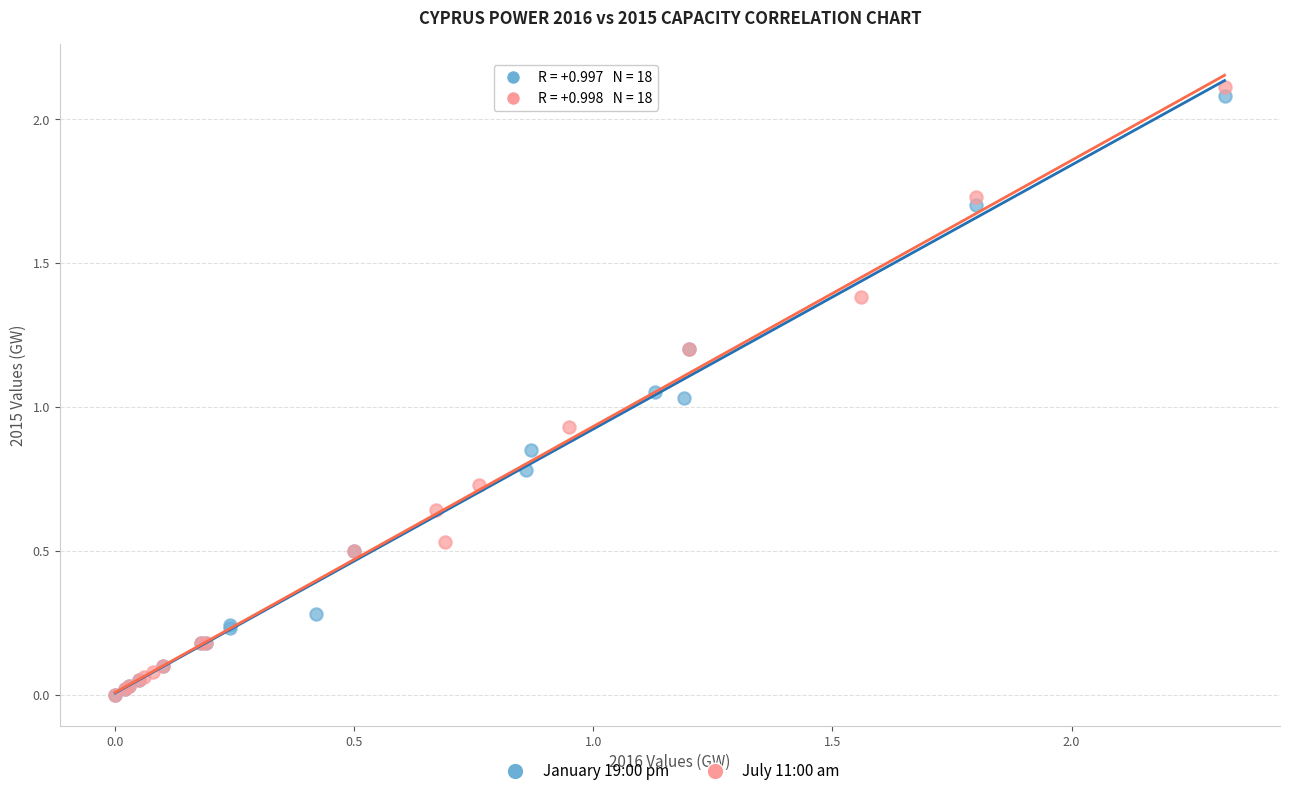

What are all the series names shown in the legend?

January 19:00 pm, July 11:00 am